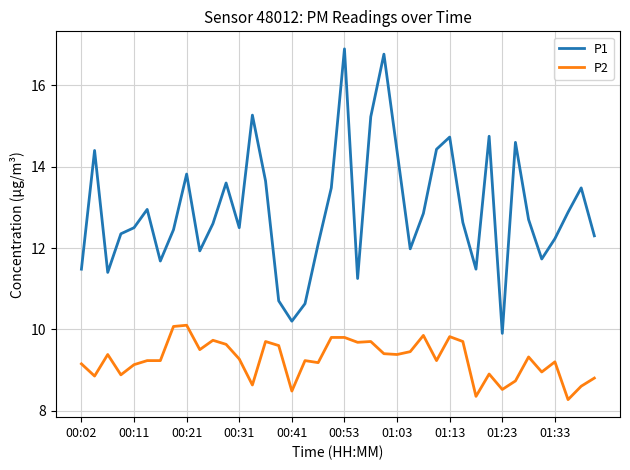

True or false: P1 and P2 cross at least once.

False